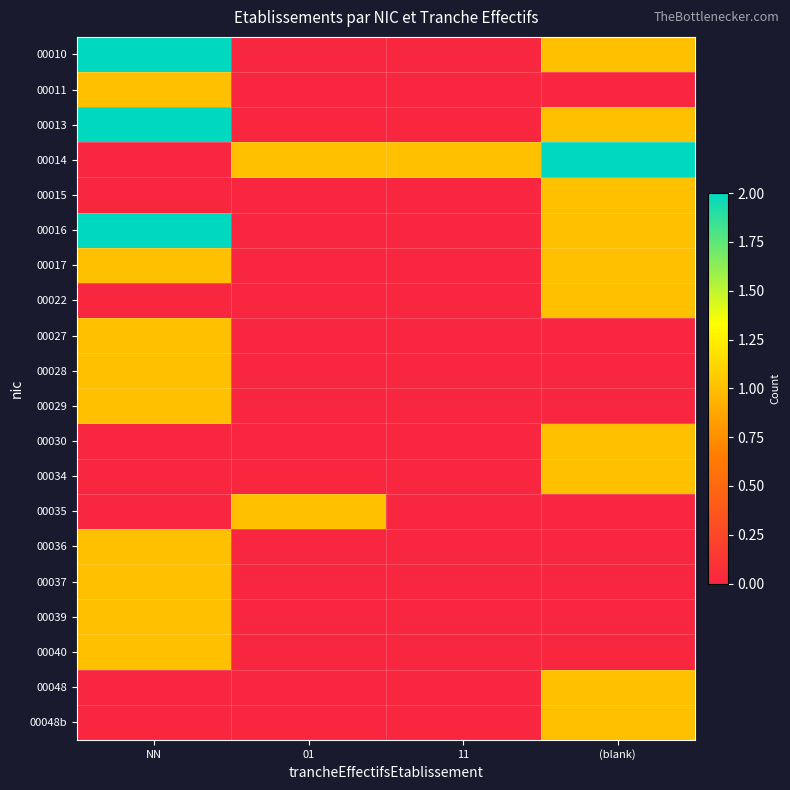

At how many categories does at least one series exceed 1?

2